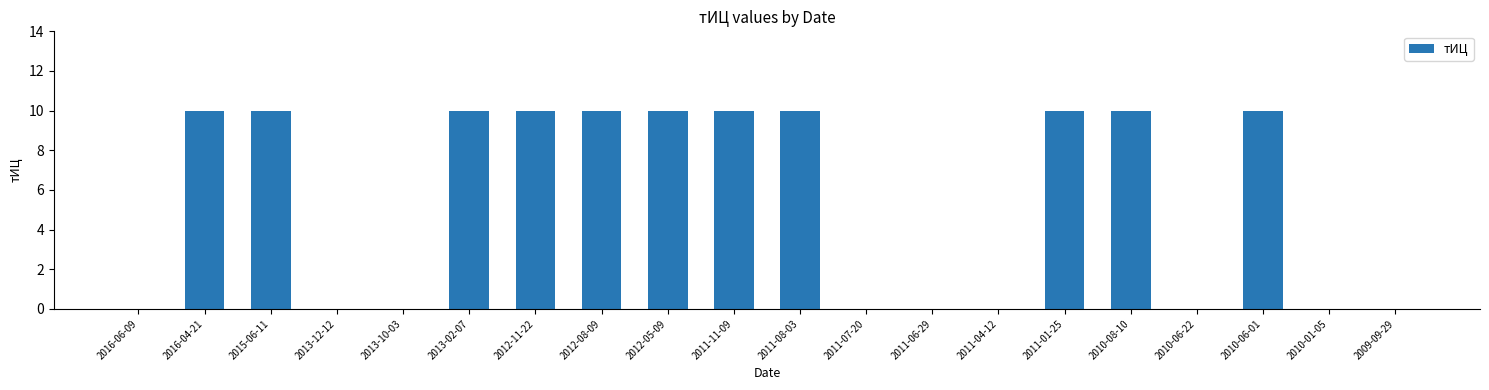

Are the bars horizontal?

No